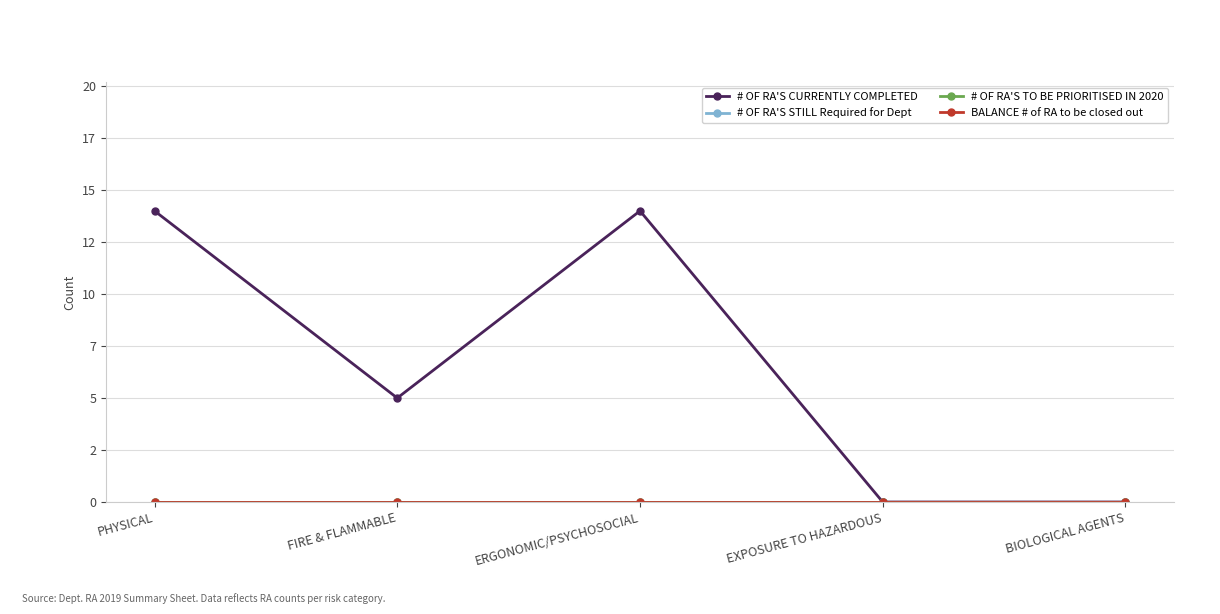

Is this an area chart (filled region under the line)?

No